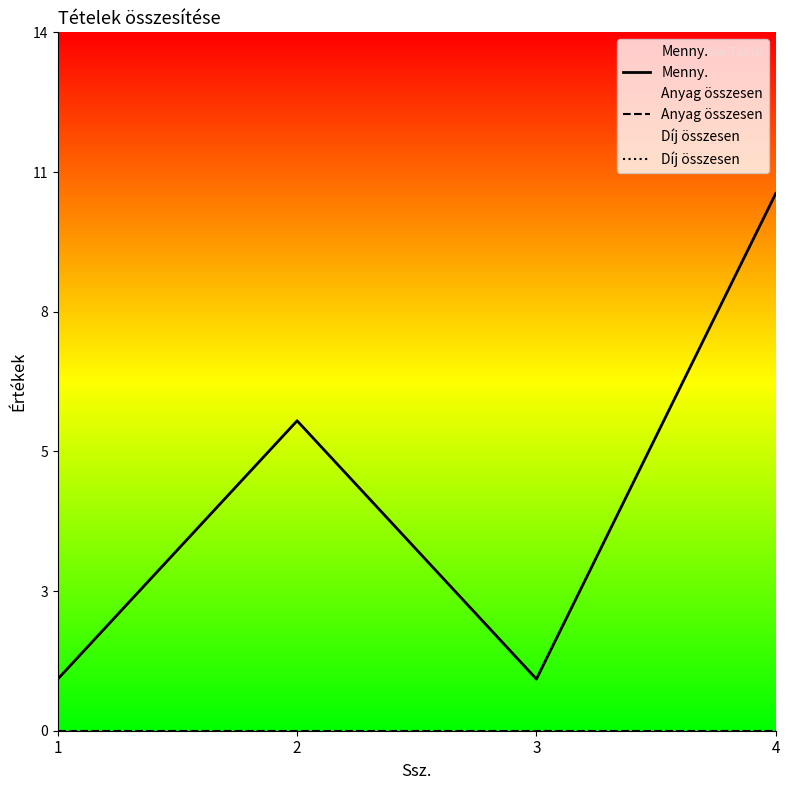

What is the total value across all series at 4?

10.4